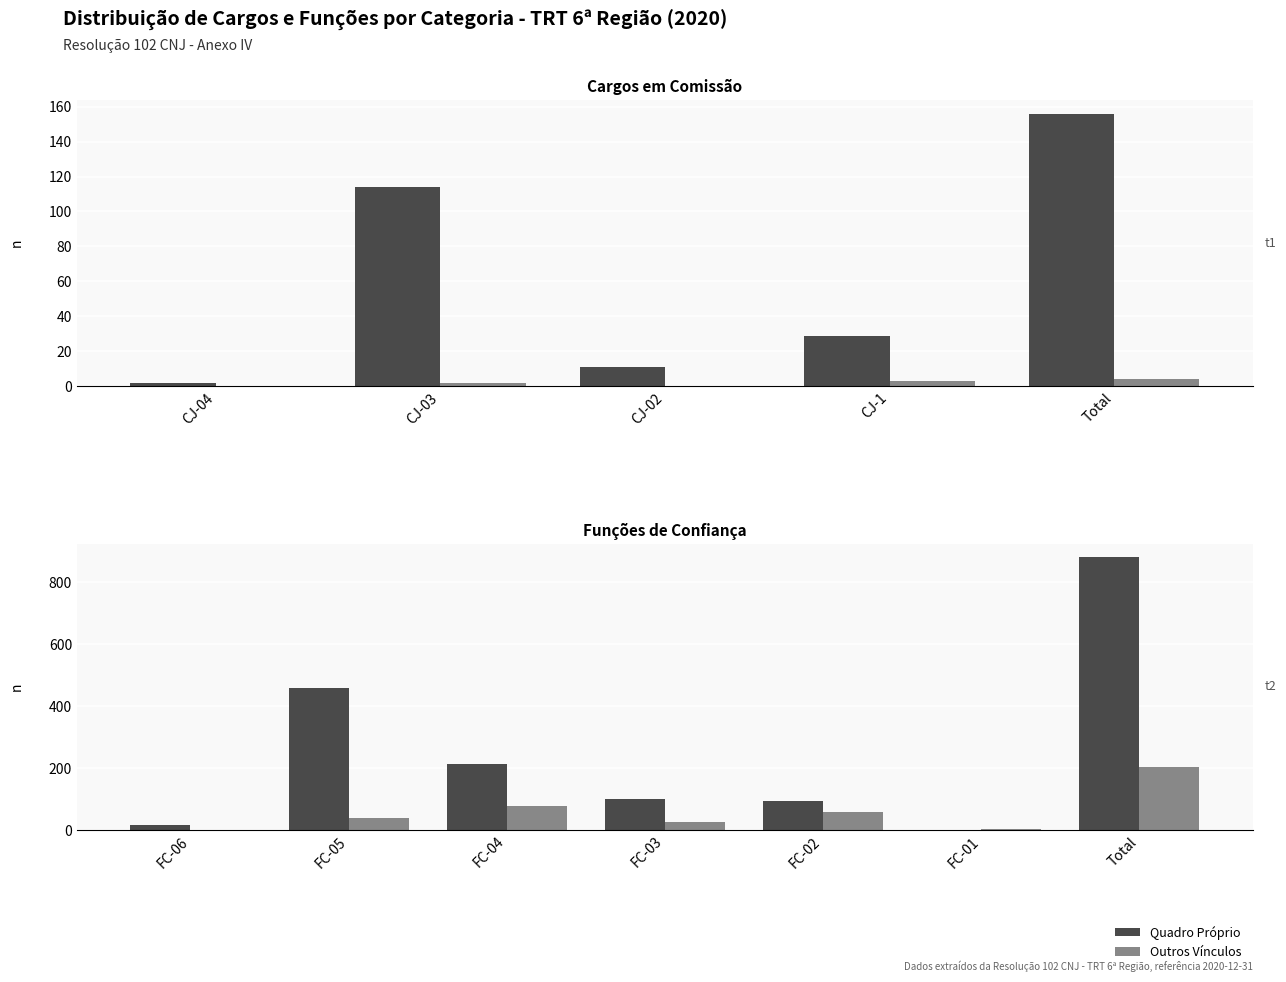

How many series are shown in this chart?

2